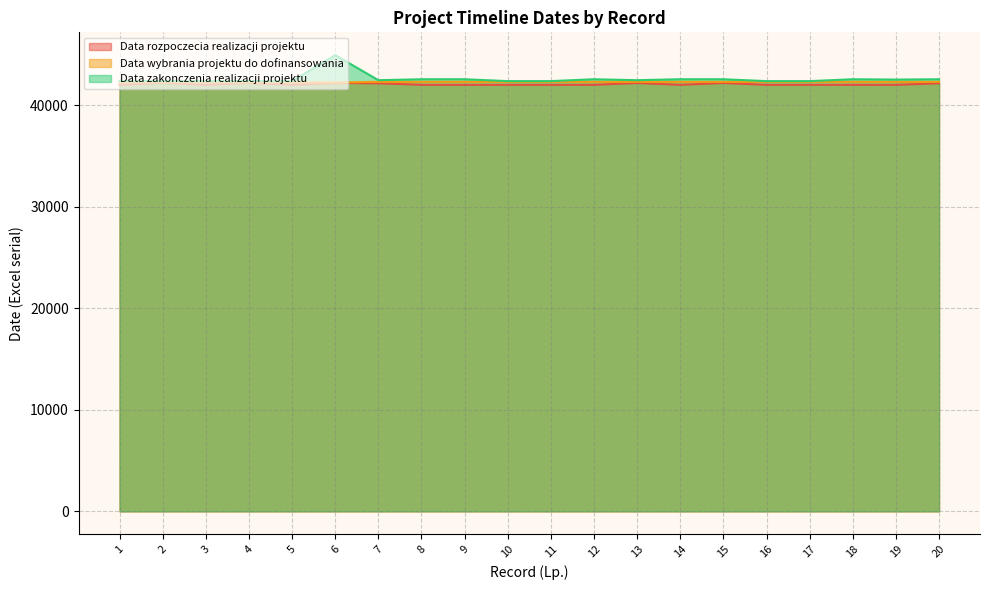

What is the value of the Data rozpoczecia realizacji projektu point at the 4th from the left?

42186